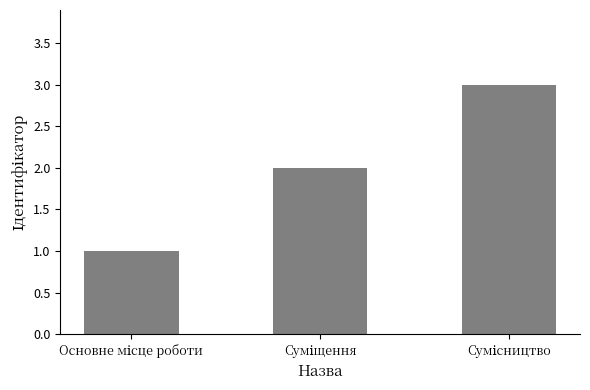

What is the difference between the maximum and second lowest values?

1